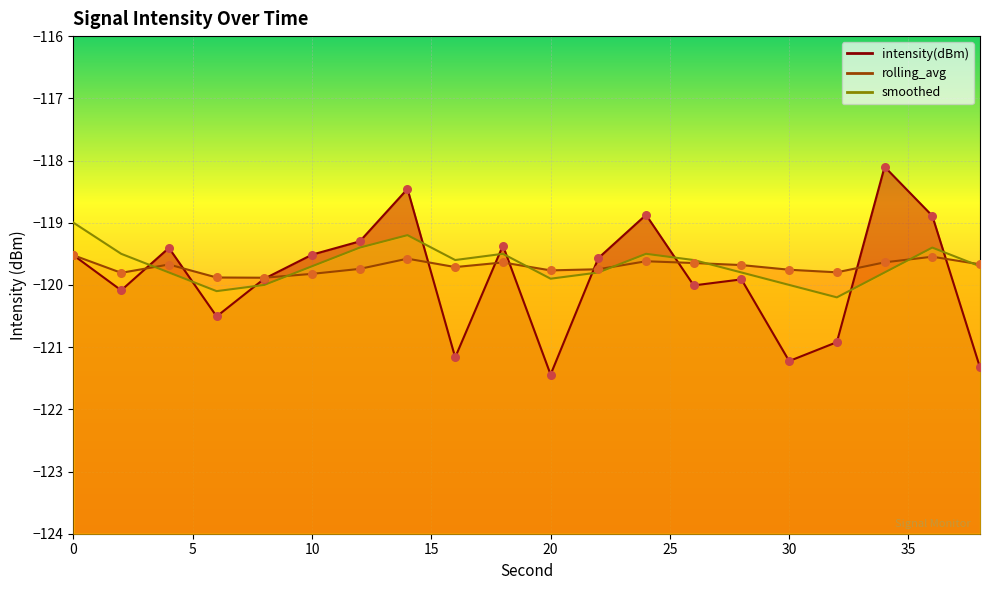

Which series reaches the minimum Y coordinate?

intensity(dBm)